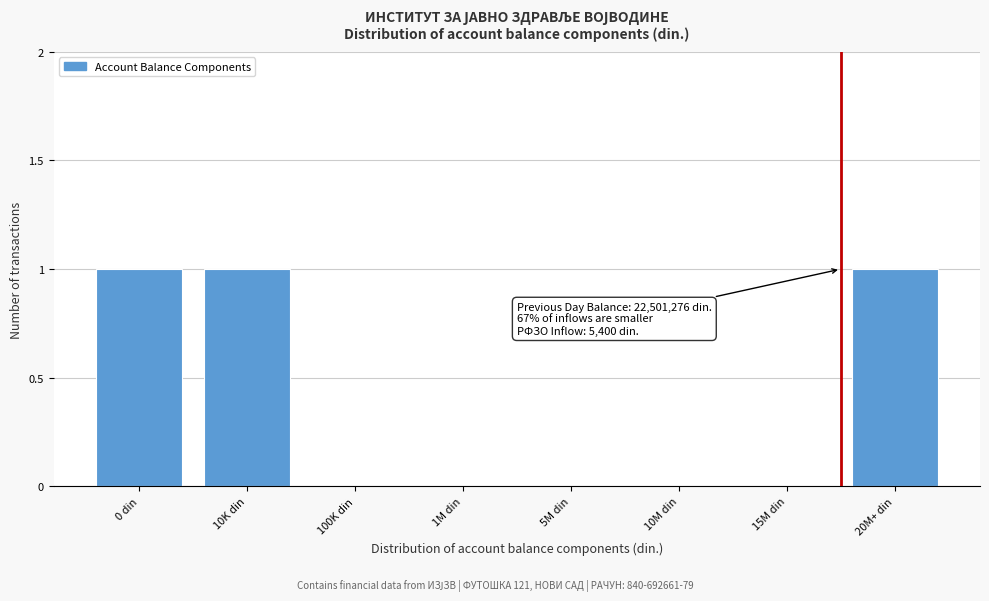

Reading left to right, list all the values displayed in this chart.

0 din=1	10K din=1	100K din=0	1M din=0	5M din=0	10M din=0	15M din=0	20M+ din=1